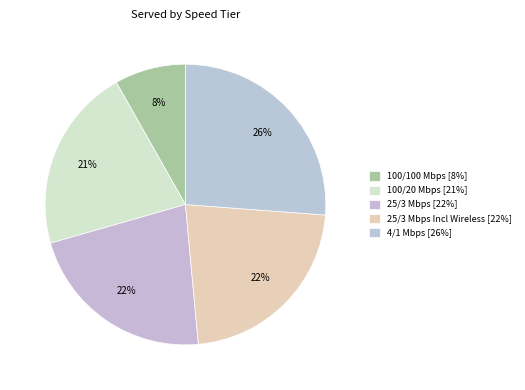

Count the number of slices in the pie.

5